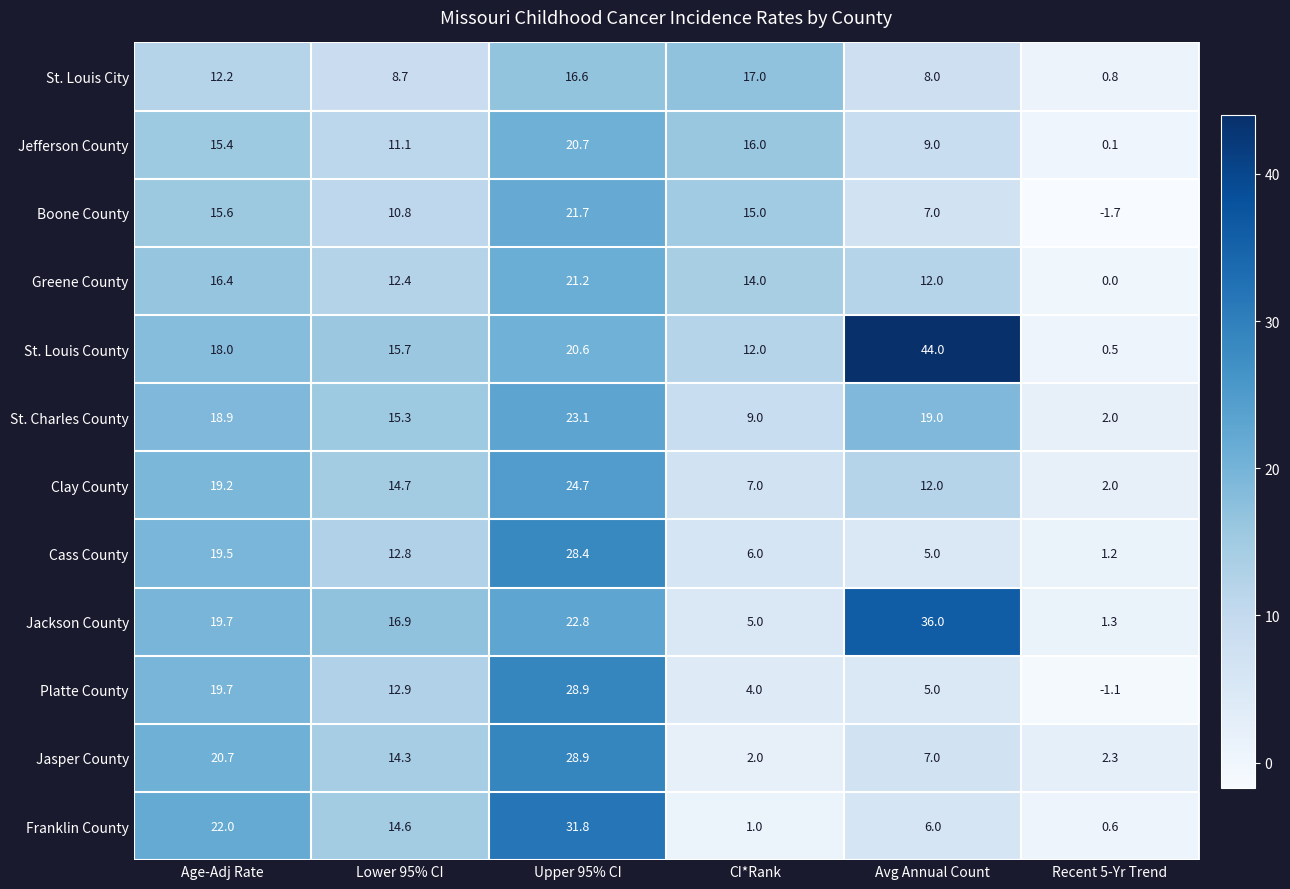

Rank the categories by Jasper County value from lowest to highest.

CI*Rank, Recent 5-Yr Trend, Avg Annual Count, Lower 95% CI, Age-Adj Rate, Upper 95% CI